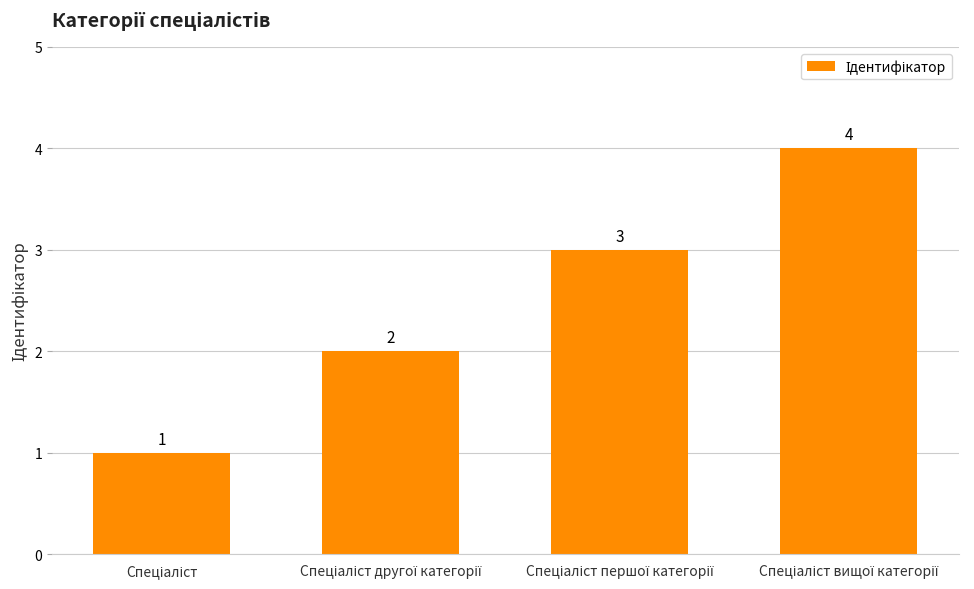

What is the value of the 1st bar from the left?

1